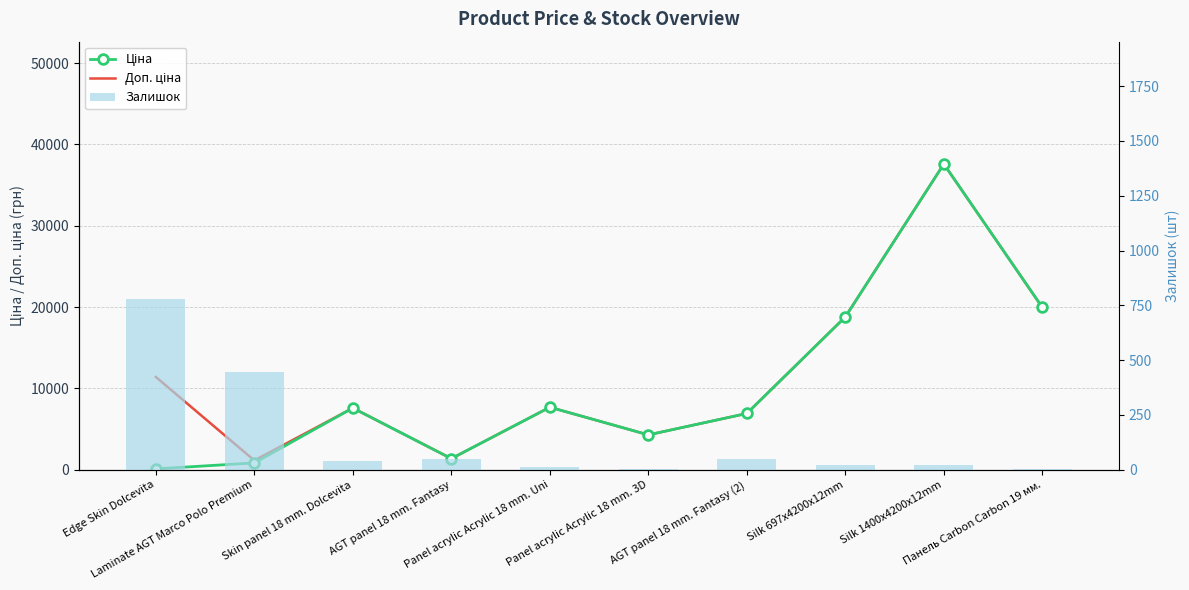

Reading left to right, what are all the values shown in this chart?

Ціна: 114.1	848.4	7596.5	1375.4	7693.1	4295.4	6925.7	18796.8	37593.6	19964.2
Доп. ціна: 11410.0	1149.7	7596.5	1375.0	7693.1	4295.0	6925.7	18796.8	37593.6	19964.2
Залишок: 781.0	446.0	42.0	50.0	11.0	2.0	50.0	22.0	22.0	5.0